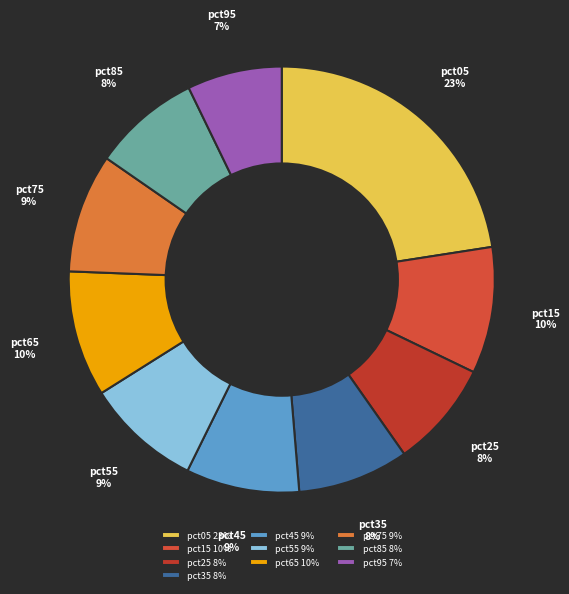

What percentage is the pct95 slice, to the nearest percent?

7%